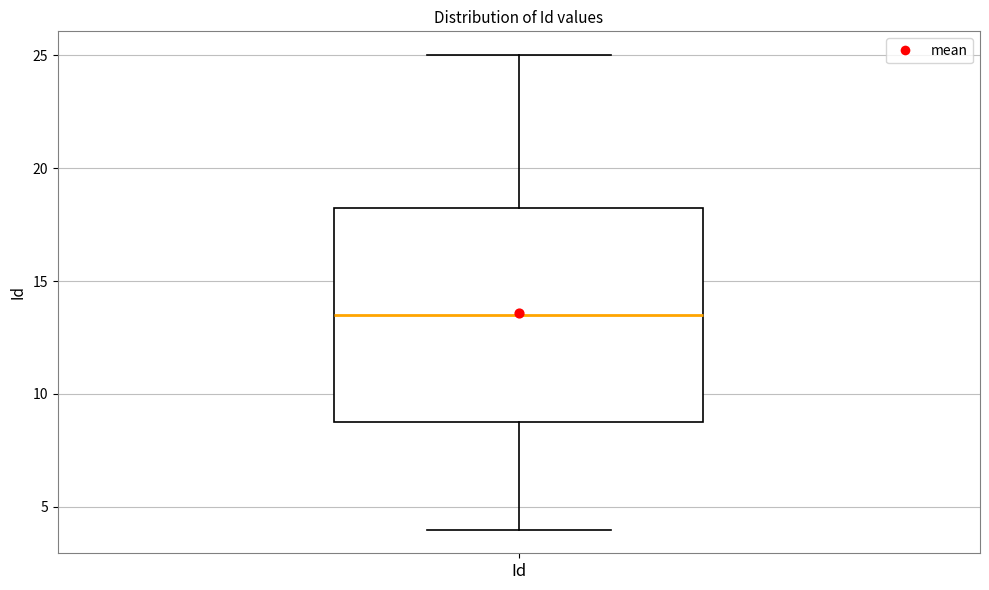

Transcribe this box plot: give where the median line is, the range the box spans, and where the two whiskers end, as read against the y-axis. The values are not printed on the chart, so give them approximately, as read against the axis.

median 13.5, box 9.0 to 18.5, whiskers 4.0 to 25.0